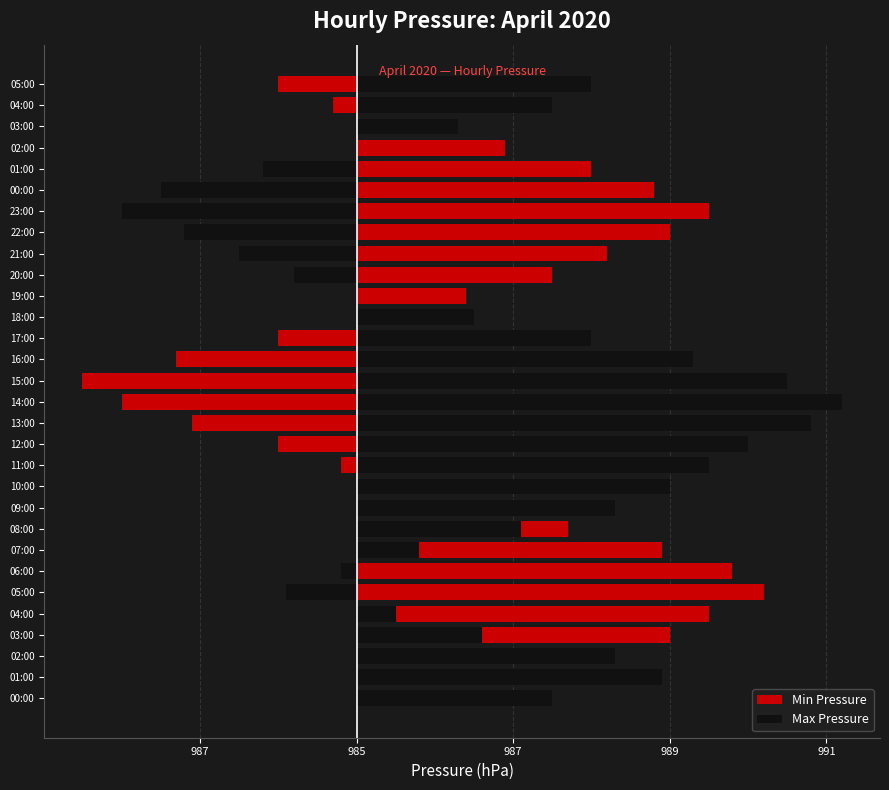

Is it true that Min Pressure equals 2.5 at 20:00?

True